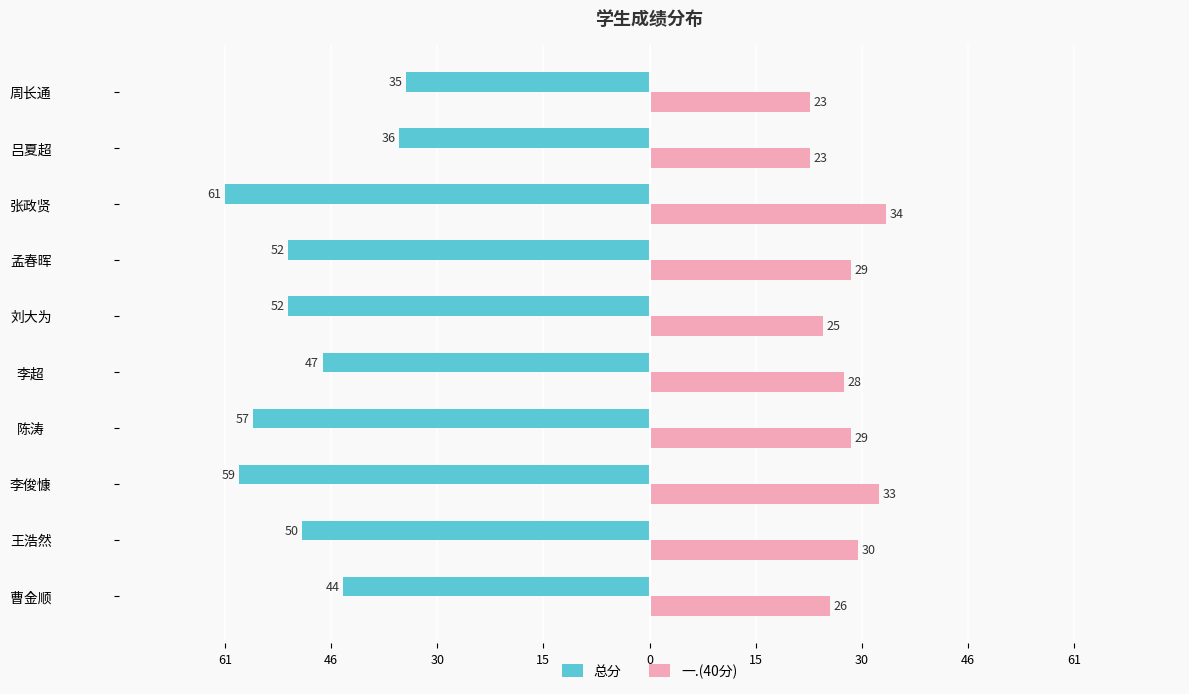

What are all the series names shown in the legend?

总分, 一.(40分)